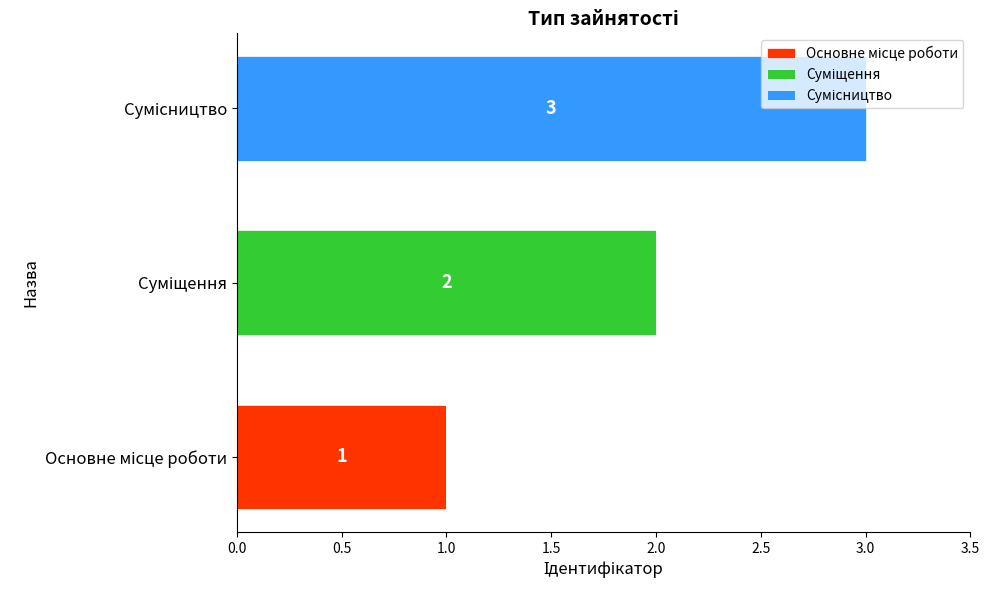

Reading left to right, what are all the values shown in this chart?

Основне місце роботи: 1	0	0
Суміщення: 0	2	0
Сумісництво: 0	0	3